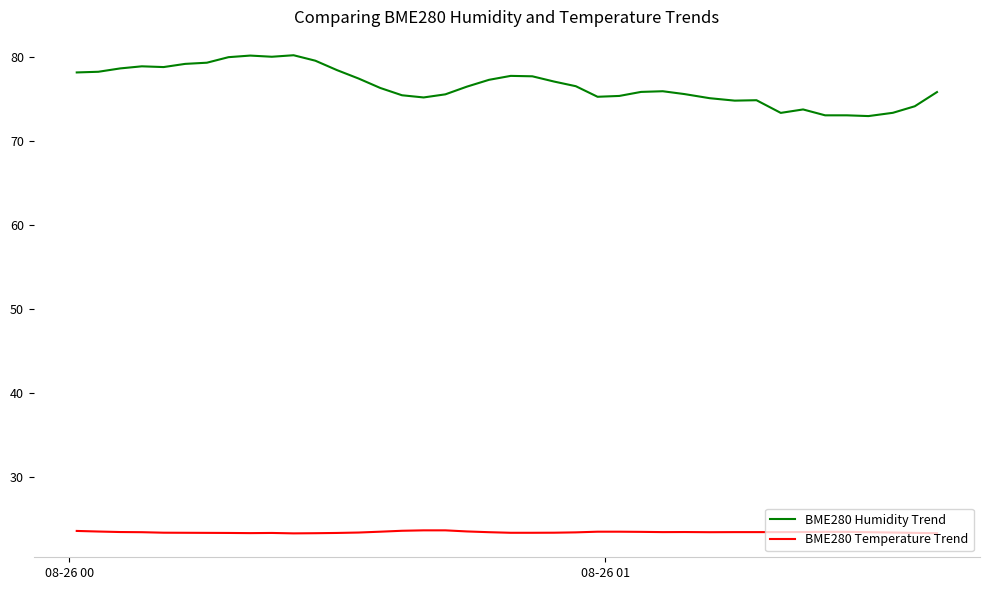

Rank the series by their maximum value, from highest to lowest.

BME280 Humidity Trend, BME280 Temperature Trend